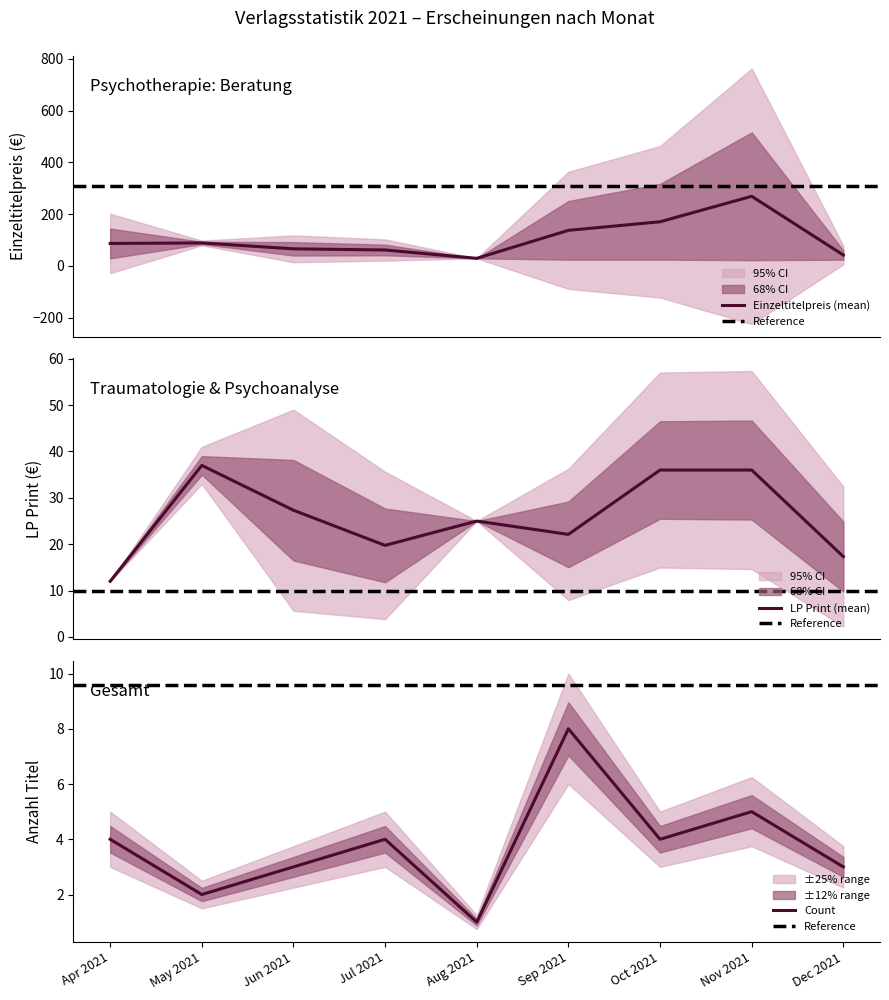

What is the maximum value for Einzeltitelpreis (mean)?

268.8